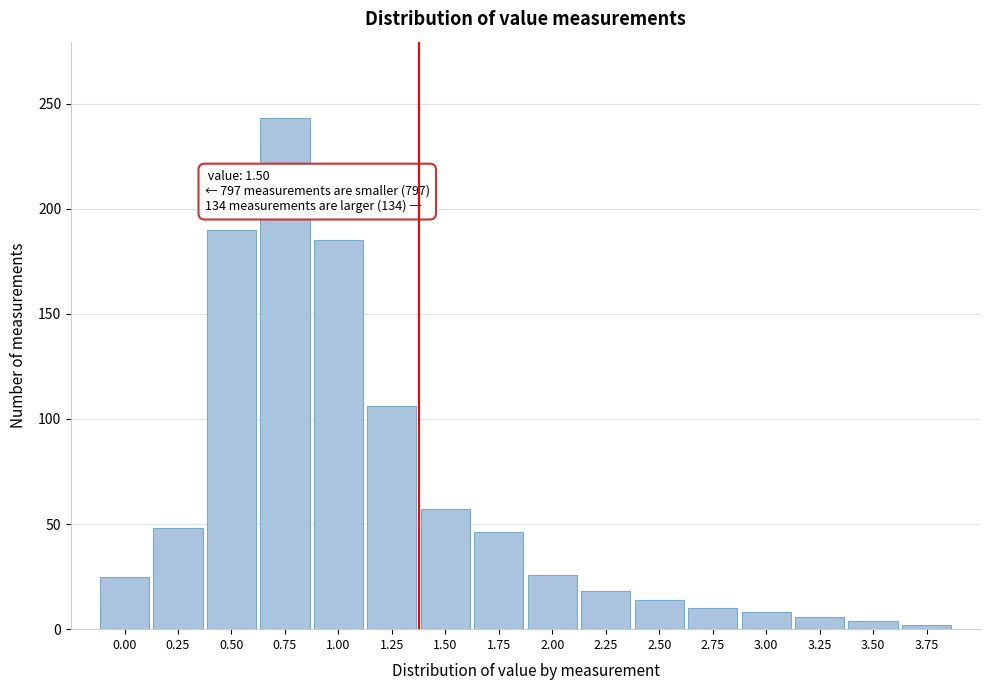

Which has a higher value, 1.00 or 3.00?

1.00